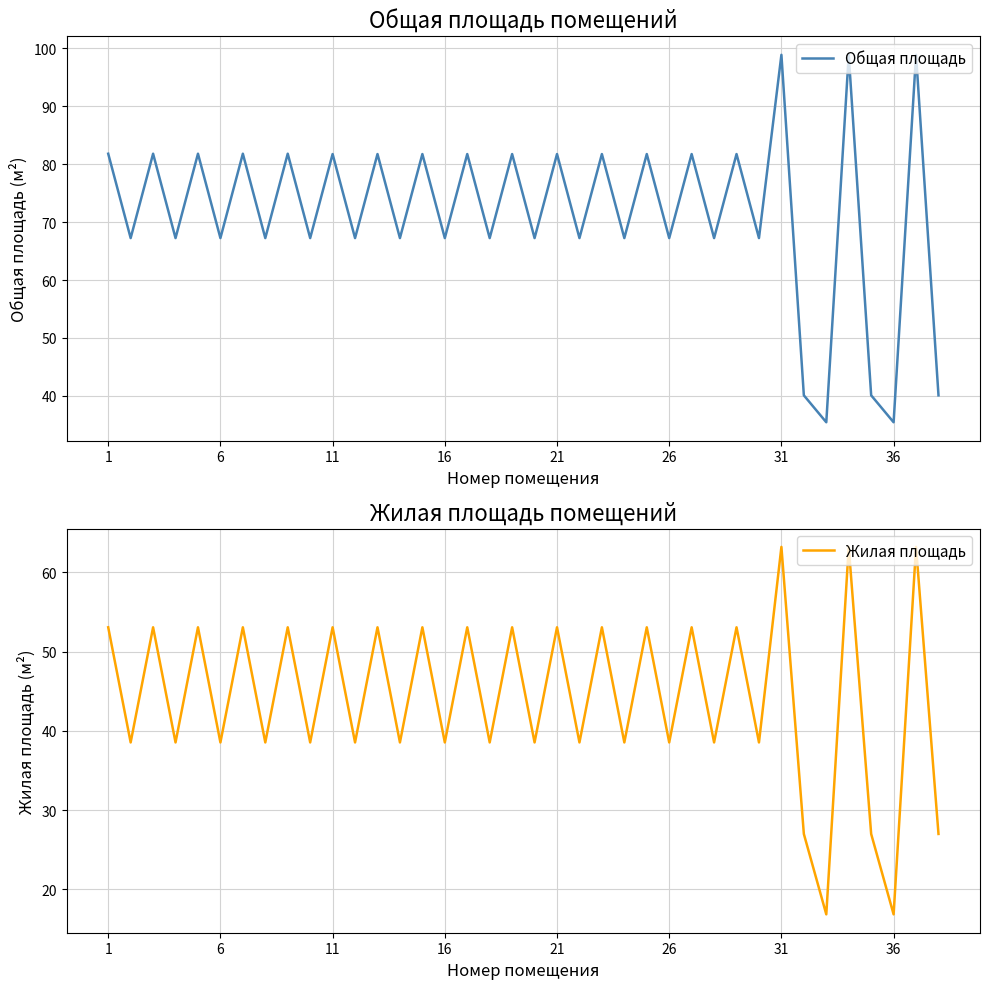

What is the difference between the maximum and minimum values in the Общая площадь series?

63.4